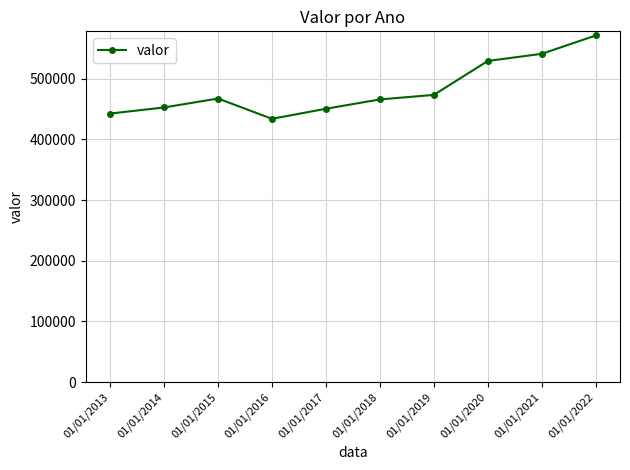

What is the difference between the values at 01/01/2022 and 01/01/2015?

103808